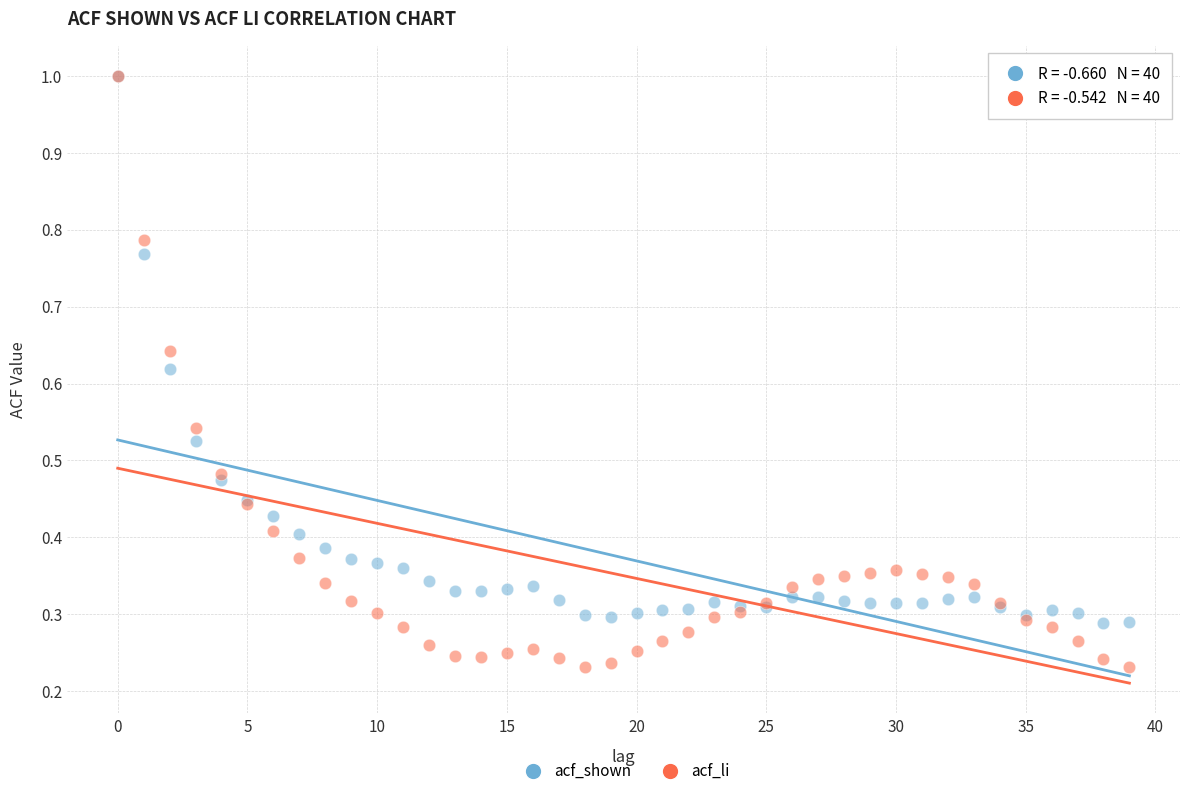

What are all the series names shown in the legend?

acf_shown, acf_li